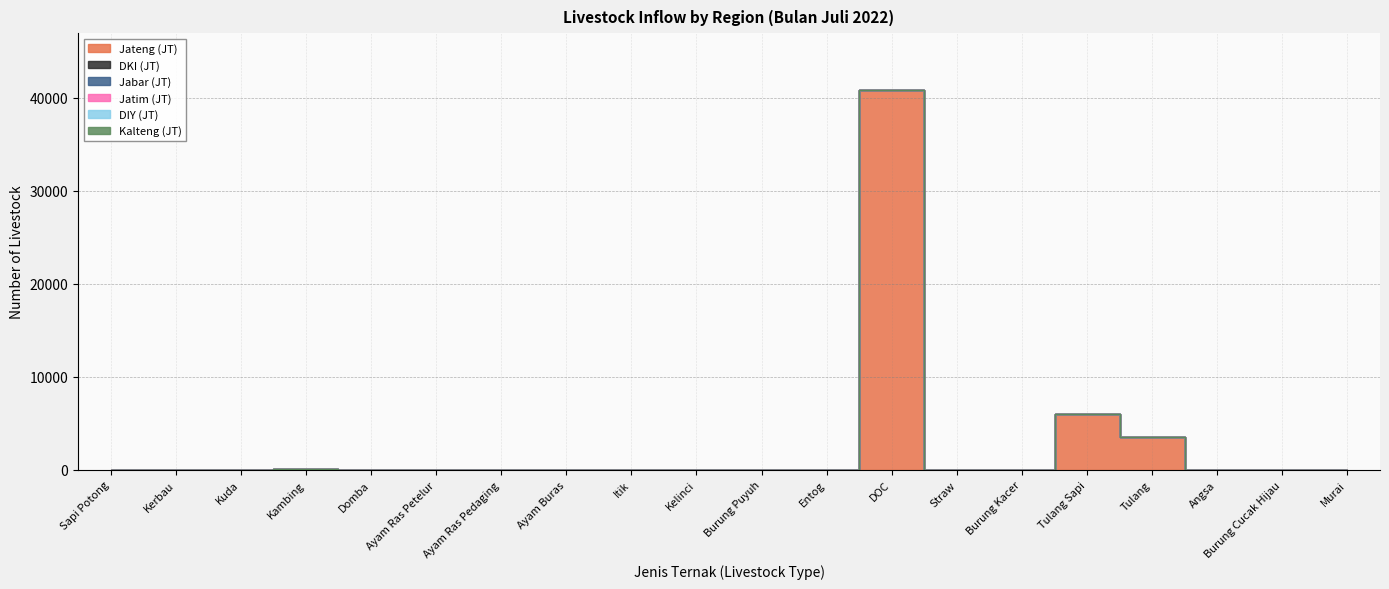

How many lines are shown in the chart?

6